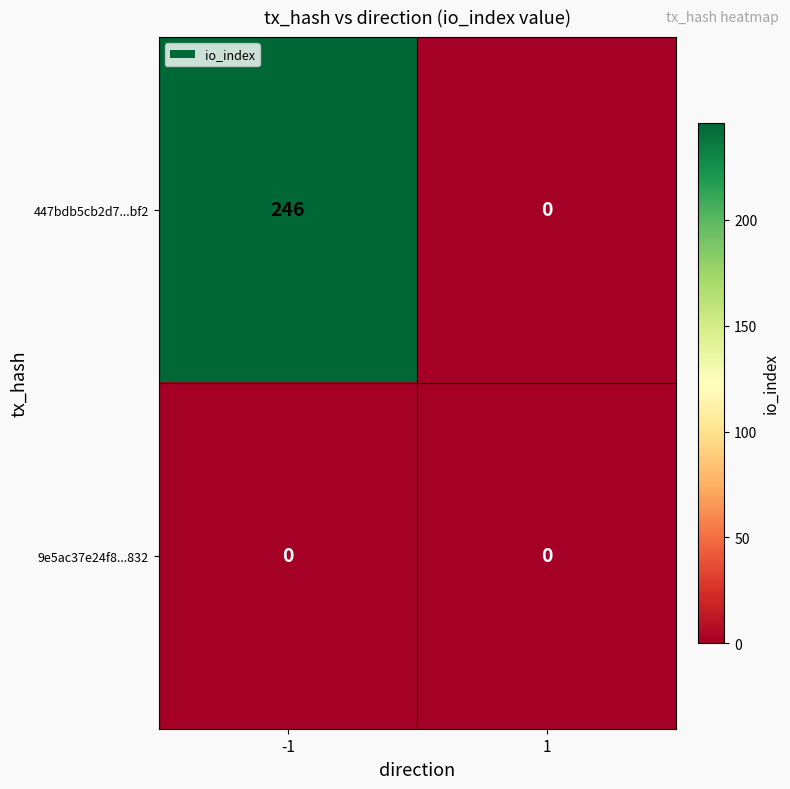

What is the total value across all series at -1?

246